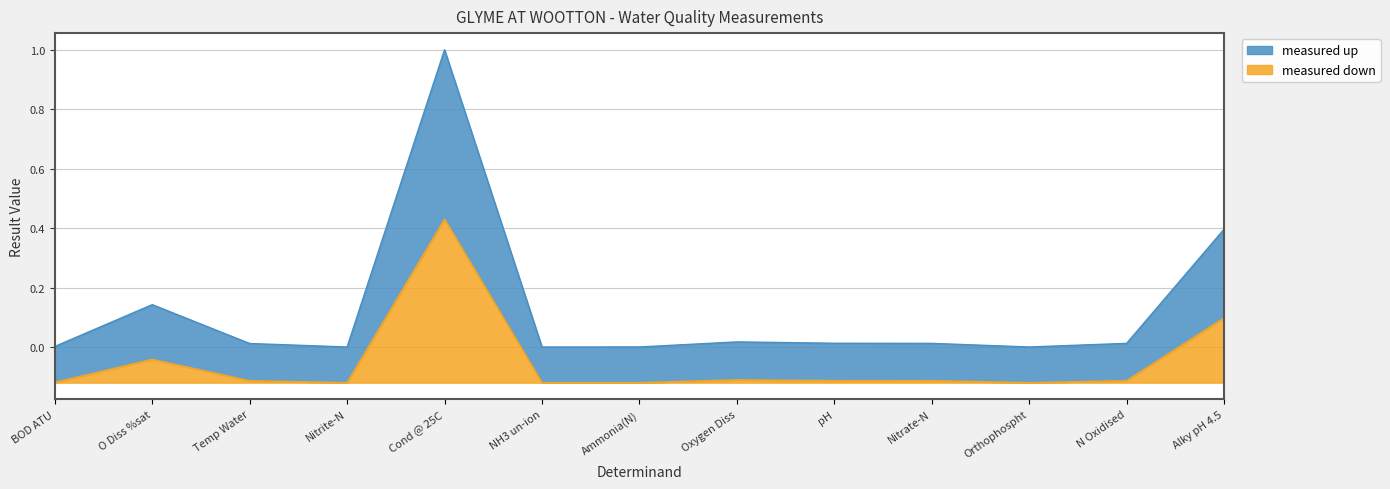

How many lines are shown in the chart?

2